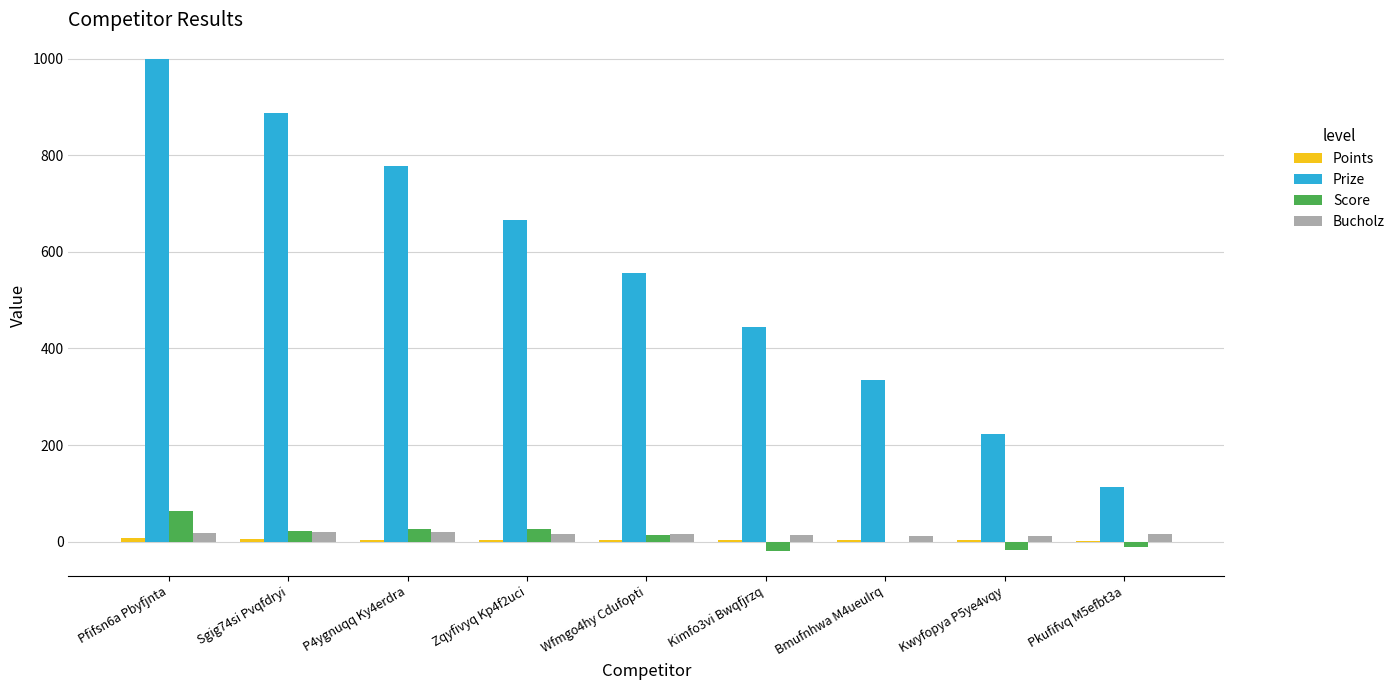

What is the sum of all Prize values?

5004